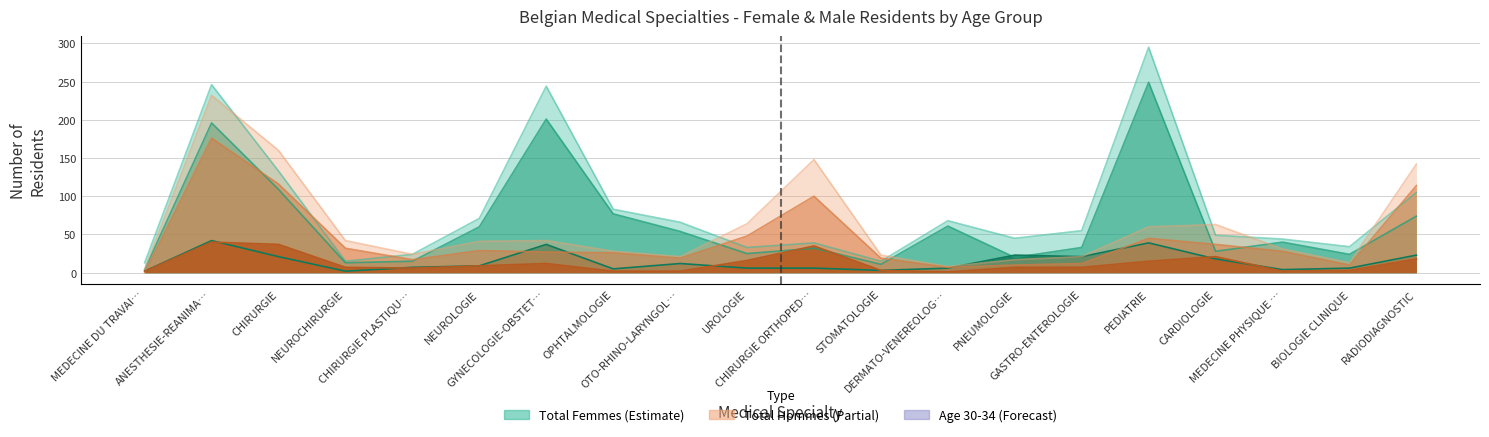

True or false: Femmes_30_34 has a value of 9 at NEUROLOGIE.

True